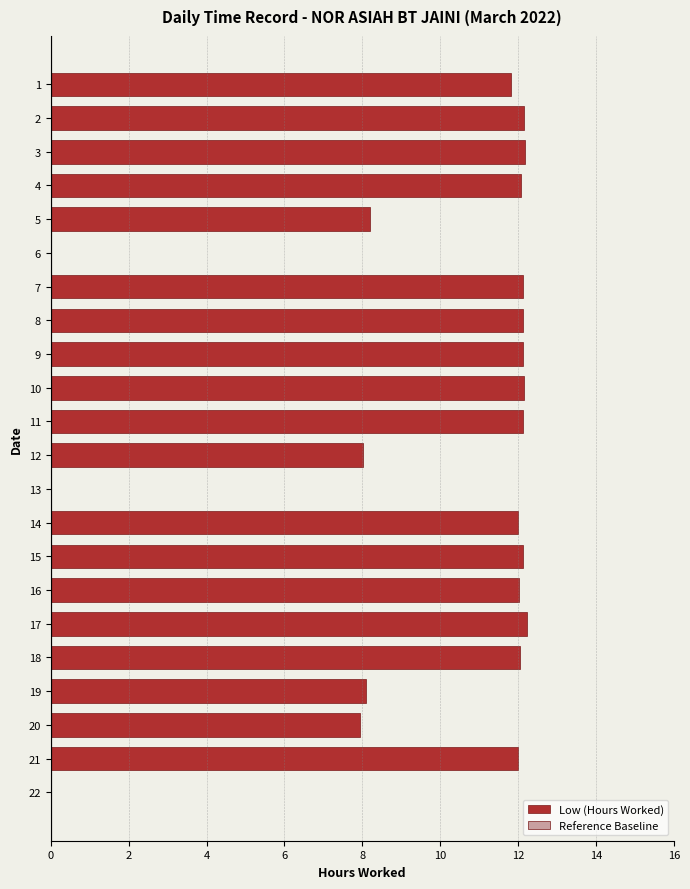

True or false: the data shows 0.0 at 22.

True